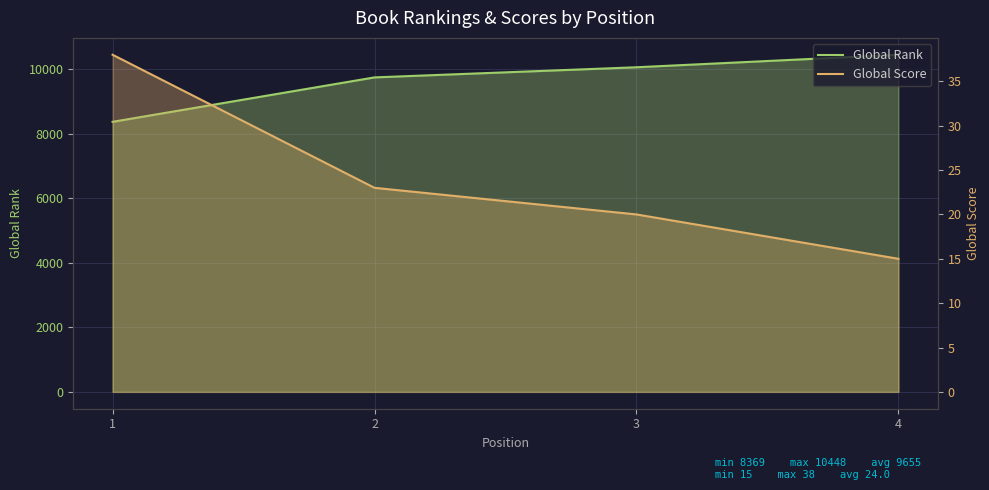

Is the value of Global Rank at 1 greater than the value of Global Score at 2?

Yes